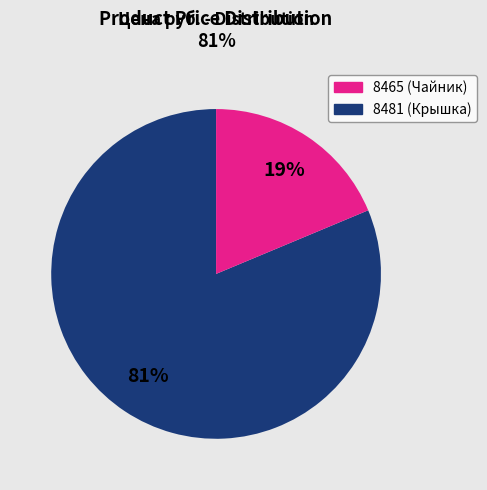

Which slice represents more than half of the pie?

8465